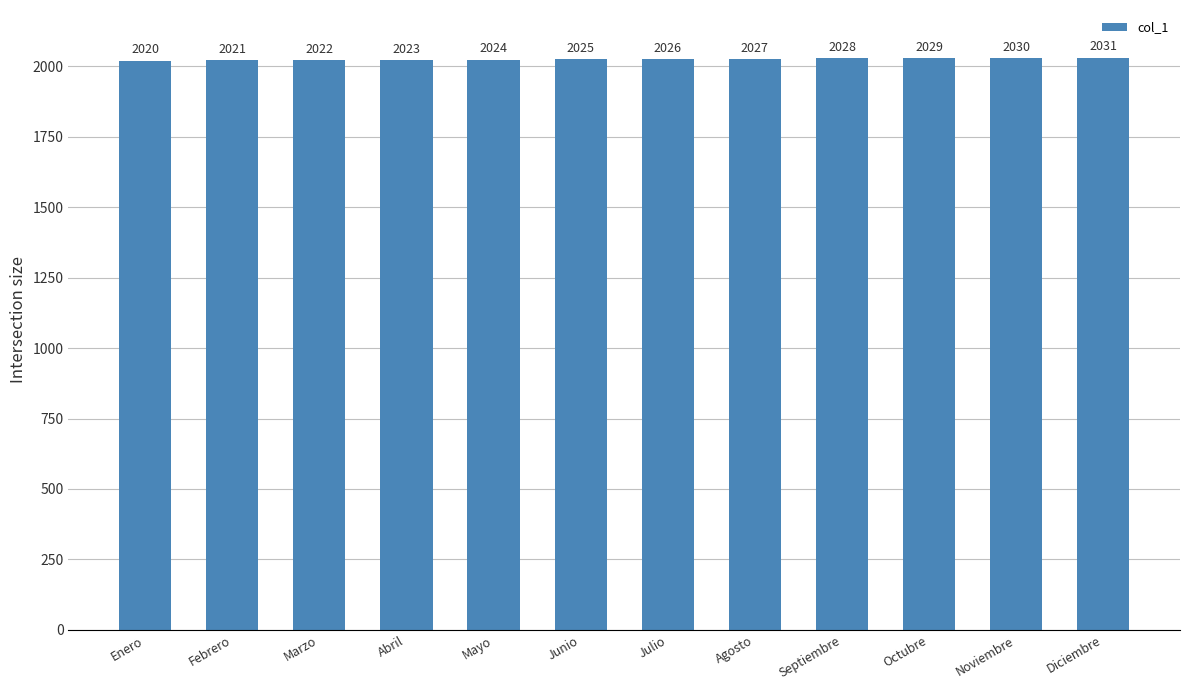

Does the chart contain any negative values?

No